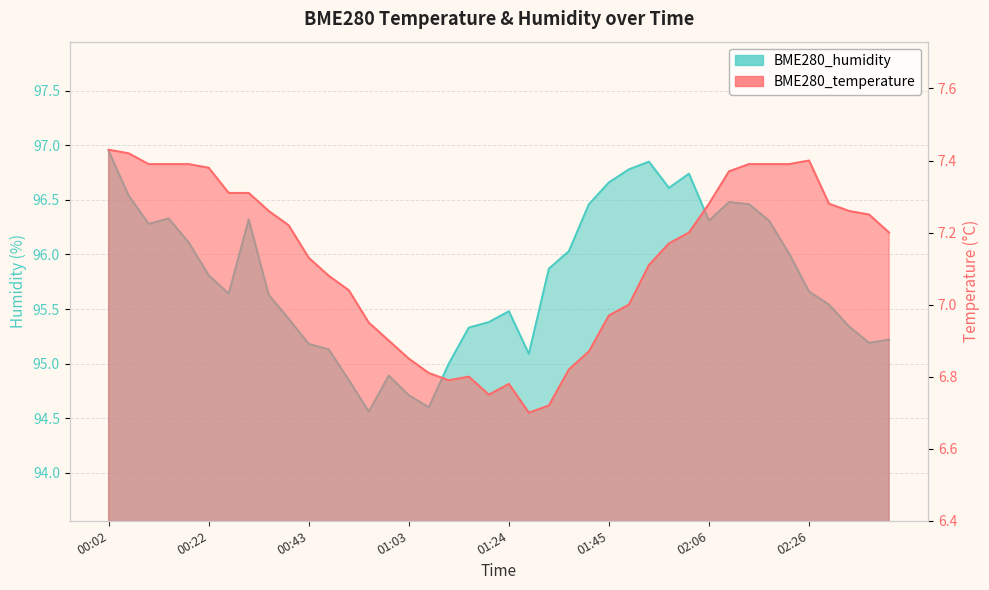

What is the total value across all series at 01:20?

102.1